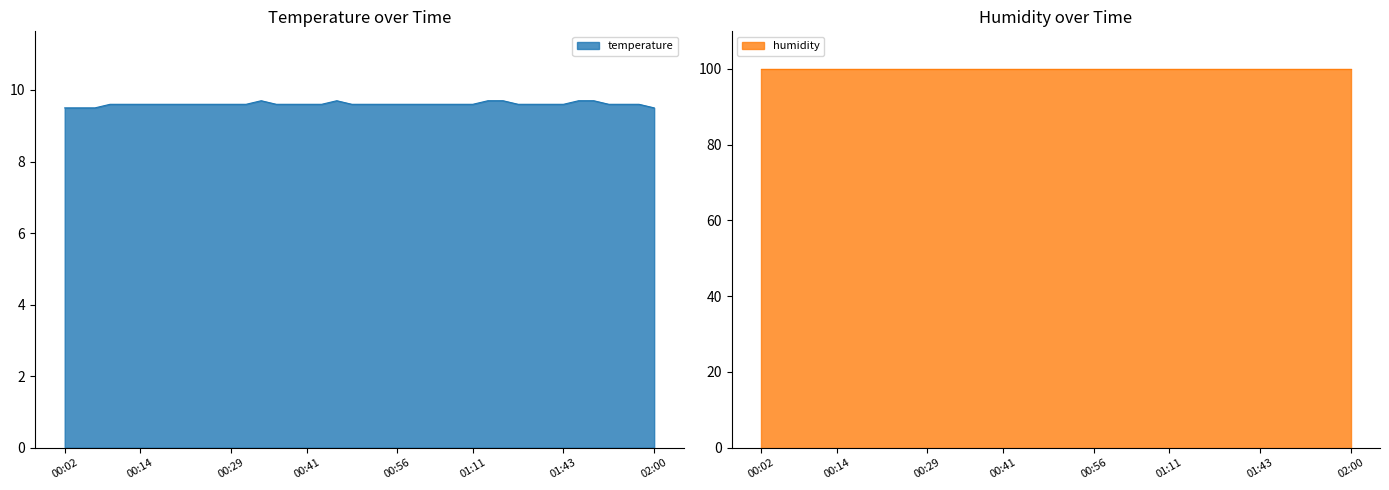

List the labels in order of value, smallest first.

00:02, 00:04, 00:07, 02:00, 00:09, 00:12, 00:14, 00:16, 00:19, 00:21, 00:24, 00:26, 00:29, 00:31, 00:36, 00:38, 00:41, 00:43, 00:48, 00:51, 00:53, 00:56, 00:58, 01:01, 01:03, 01:06, 01:11, 01:35, 01:38, 01:40, 01:43, 01:50, 01:53, 01:55, 00:33, 00:46, 01:13, 01:16, 01:45, 01:48